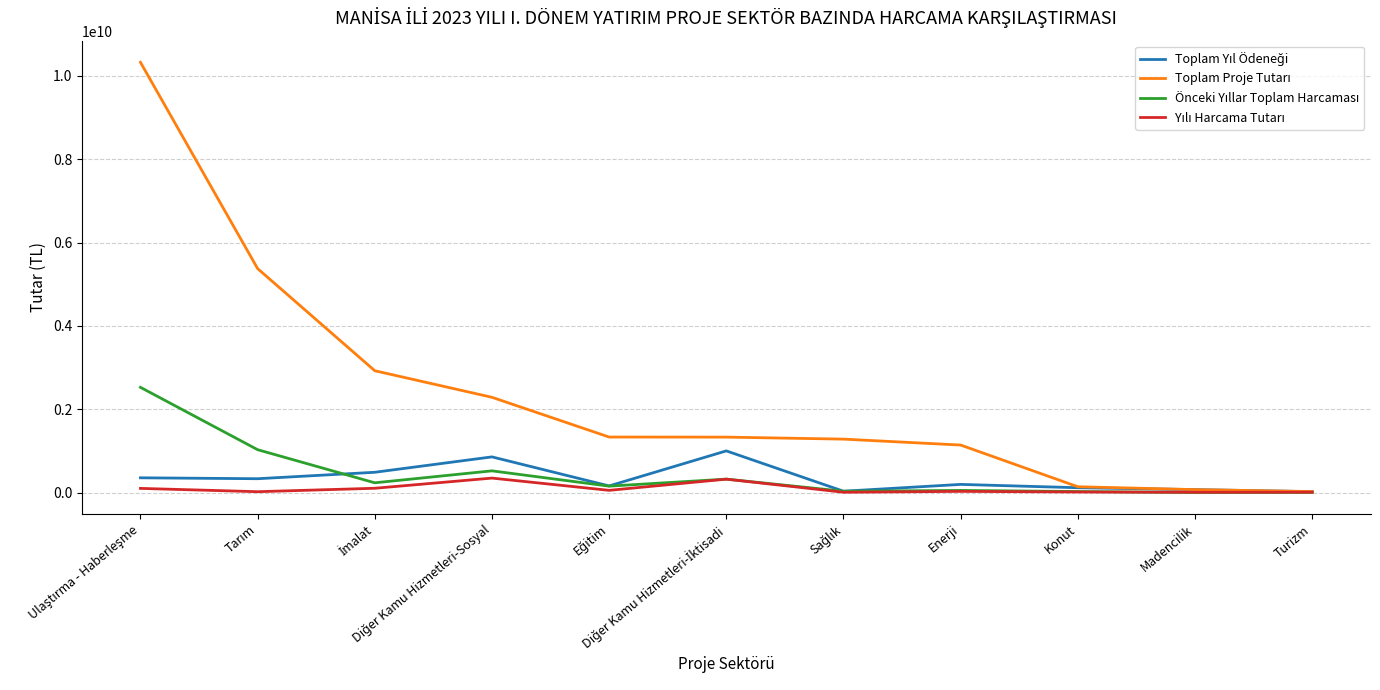

What is the greatest value displayed?

10327957704.1